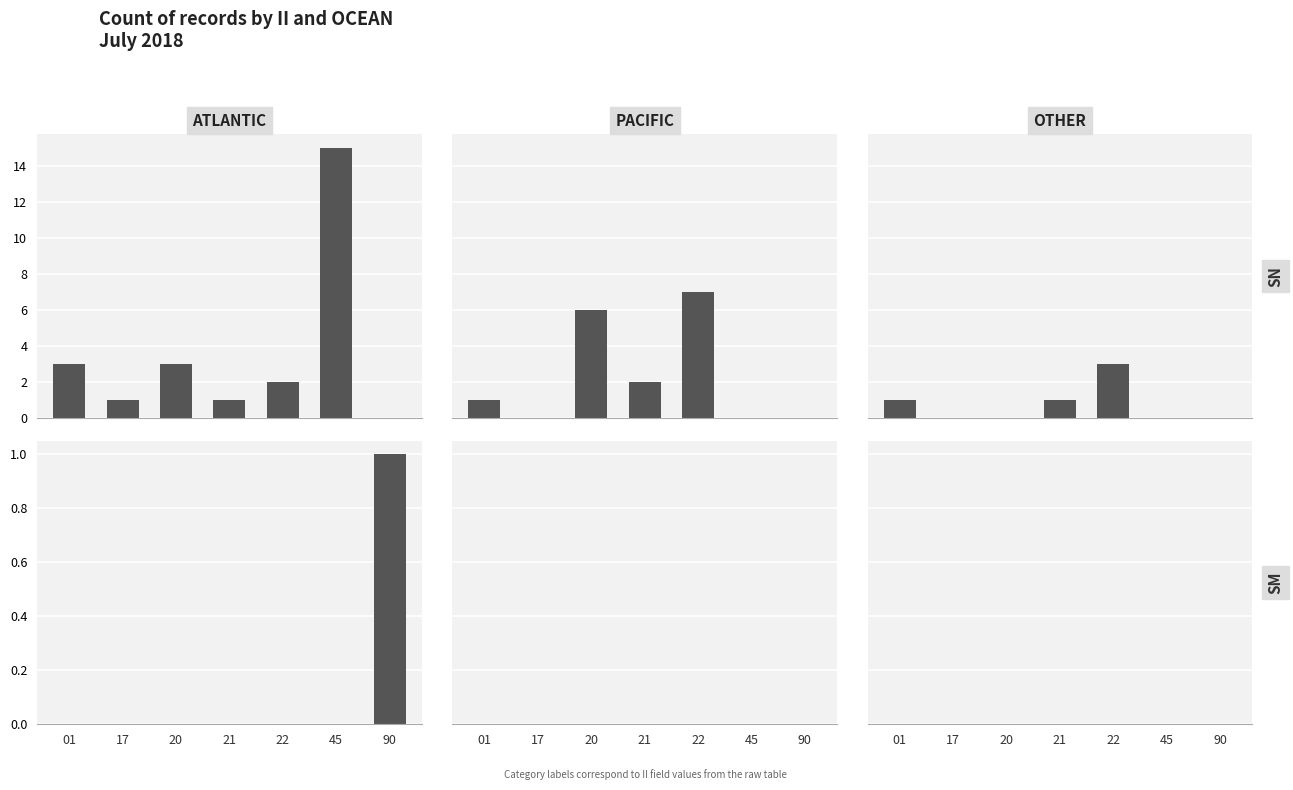

True or false: SN_ATLANTIC has a value of -8 at 90.

False